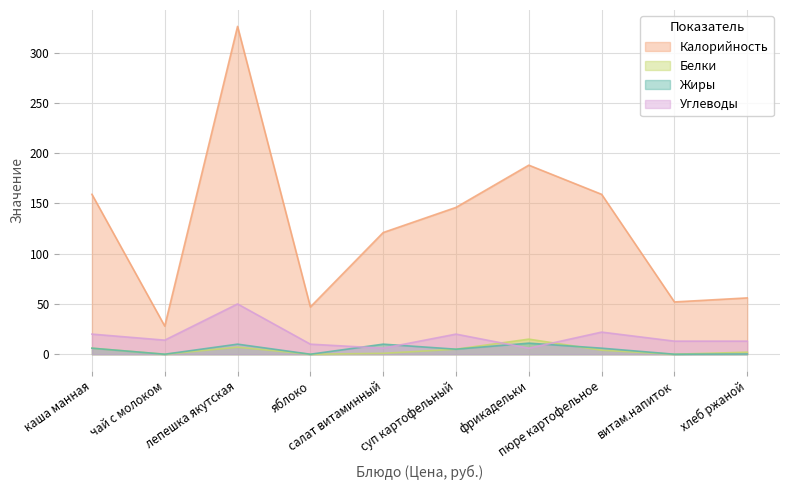

Which has a higher value, хлеб ржаной or витам.напиток?

хлеб ржаной